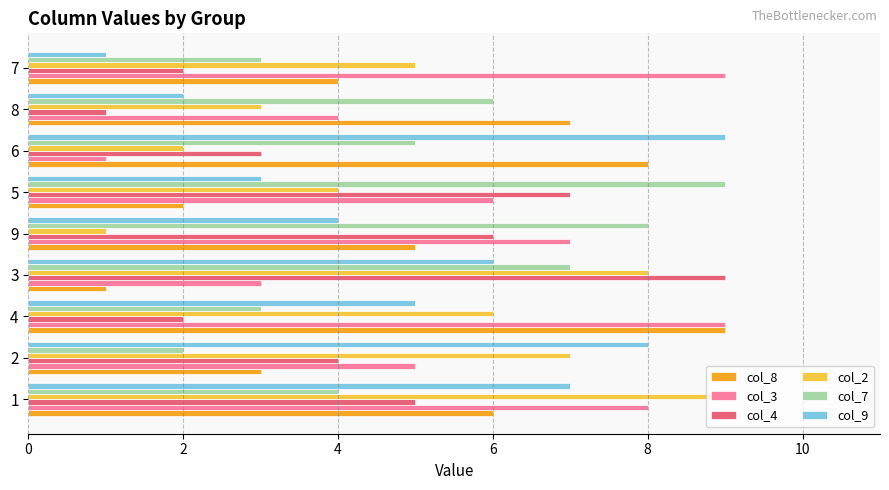

What is the sum of all col_3 values?

52